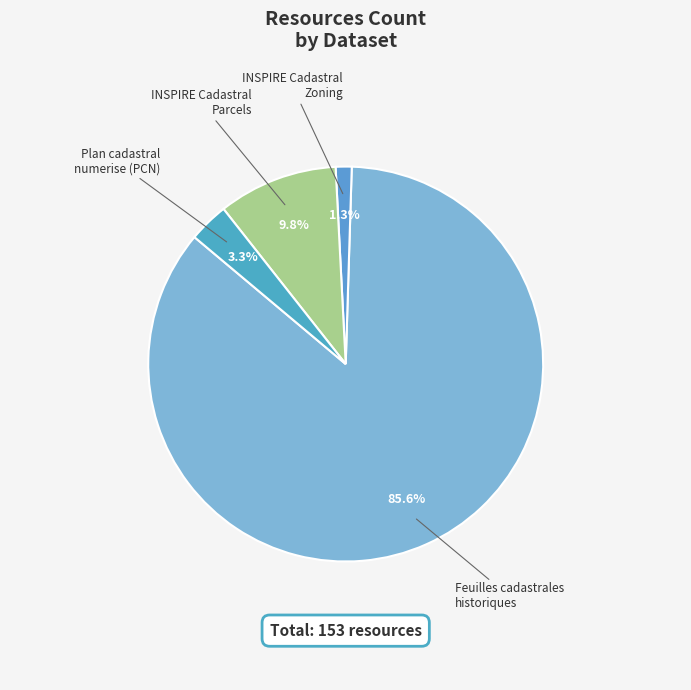

Approximately how many times larger is the value at Feuilles cadastrales
historiques compared to Plan cadastral
numerise (PCN)?

26.2